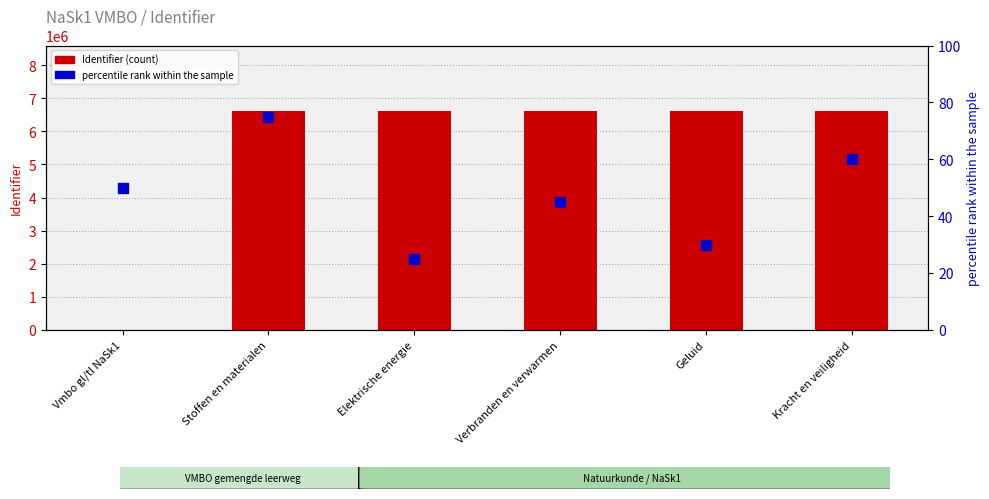

At which category is the sum across all series the highest?

Stoffen en materialen